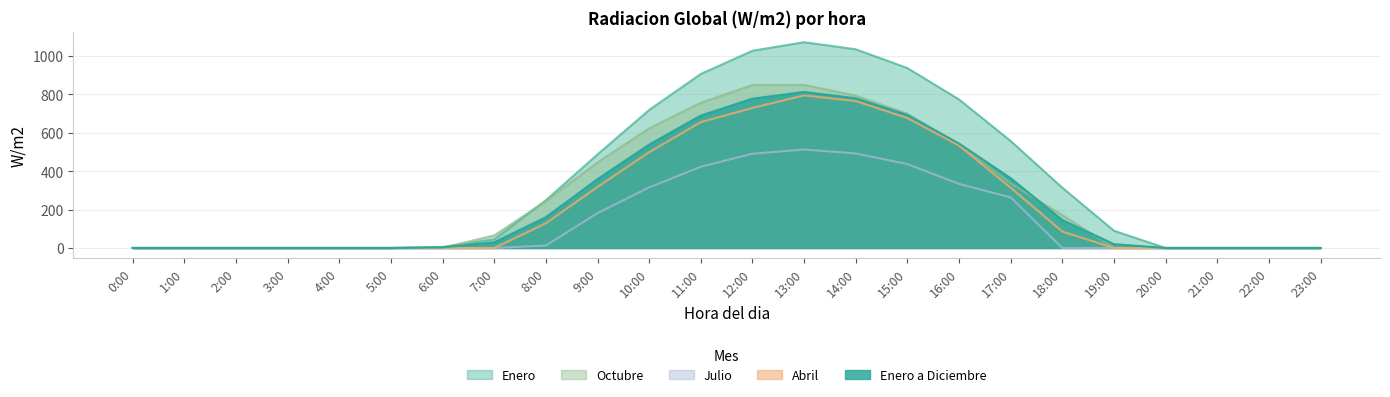

Reading right to left, transcribe all the data shown in this chart.

Enero: 23:00=0.0	22:00=0.0	21:00=0.0	20:00=0.0	19:00=89.5	18:00=313.4	17:00=556.7	16:00=773.1	15:00=936.6	14:00=1034.5	13:00=1071.4	12:00=1026.9	11:00=906.2	10:00=718.7	9:00=487.4	8:00=248.7	7:00=45.0	6:00=5.4	5:00=0.0	4:00=0.0	3:00=0.0	2:00=0.0	1:00=0.0	0:00=0.0
Abril: 23:00=0.0	22:00=0.0	21:00=0.0	20:00=0.0	19:00=0.0	18:00=85.5	17:00=313.8	16:00=533.0	15:00=676.4	14:00=764.8	13:00=794.5	12:00=729.0	11:00=655.3	10:00=498.5	9:00=317.9	8:00=128.4	7:00=0.0	6:00=0.0	5:00=0.0	4:00=0.0	3:00=0.0	2:00=0.0	1:00=0.0	0:00=0.0
Julio: 23:00=0.0	22:00=0.0	21:00=0.0	20:00=0.0	19:00=0.0	18:00=0.0	17:00=263.2	16:00=333.5	15:00=436.7	14:00=492.2	13:00=512.6	12:00=490.7	11:00=422.9	10:00=315.3	9:00=181.4	8:00=12.6	7:00=0.0	6:00=0.0	5:00=0.0	4:00=0.0	3:00=0.0	2:00=0.0	1:00=0.0	0:00=0.0
Octubre: 23:00=0.0	22:00=0.0	21:00=0.0	20:00=0.0	19:00=0.7	18:00=171.2	17:00=335.3	16:00=539.5	15:00=699.2	14:00=793.2	13:00=848.9	12:00=849.0	11:00=756.1	10:00=622.9	9:00=445.9	8:00=243.9	7:00=65.2	6:00=1.5	5:00=0.0	4:00=0.0	3:00=0.0	2:00=0.0	1:00=0.0	0:00=0.0
Enero a Diciembre: 23:00=0.0	22:00=0.0	21:00=0.0	20:00=0.0	19:00=19.9	18:00=145.2	17:00=363.1	16:00=543.6	15:00=692.3	14:00=779.2	13:00=812.2	12:00=777.2	11:00=689.3	10:00=538.1	9:00=358.2	8:00=159.9	7:00=29.3	6:00=3.5	5:00=0.0	4:00=0.0	3:00=0.0	2:00=0.0	1:00=0.0	0:00=0.0